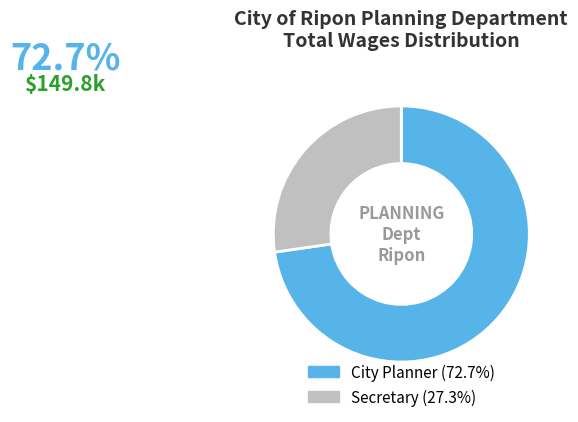

What is the ratio of the value at Secretary to the value at City Planner?

0.4